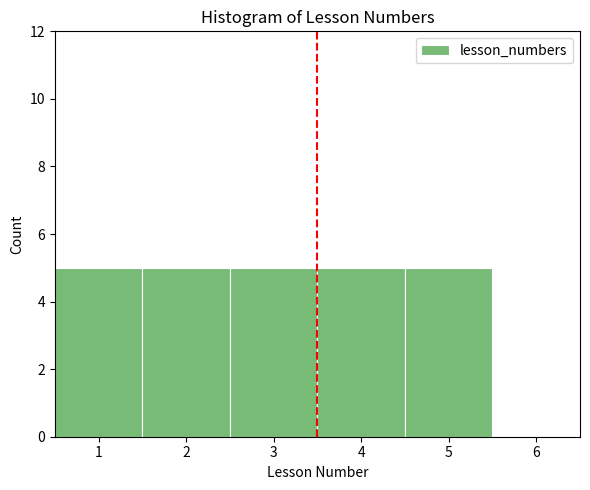

Reading left to right, list every bar in this chart as the range it spans on the x-axis followed by its height. The values are not printed on the chart, so give them approximately, as read against the axis.

0.5 to 1.5: 5
1.5 to 2.5: 5
2.5 to 3.5: 5
3.5 to 4.5: 5
4.5 to 5.5: 5